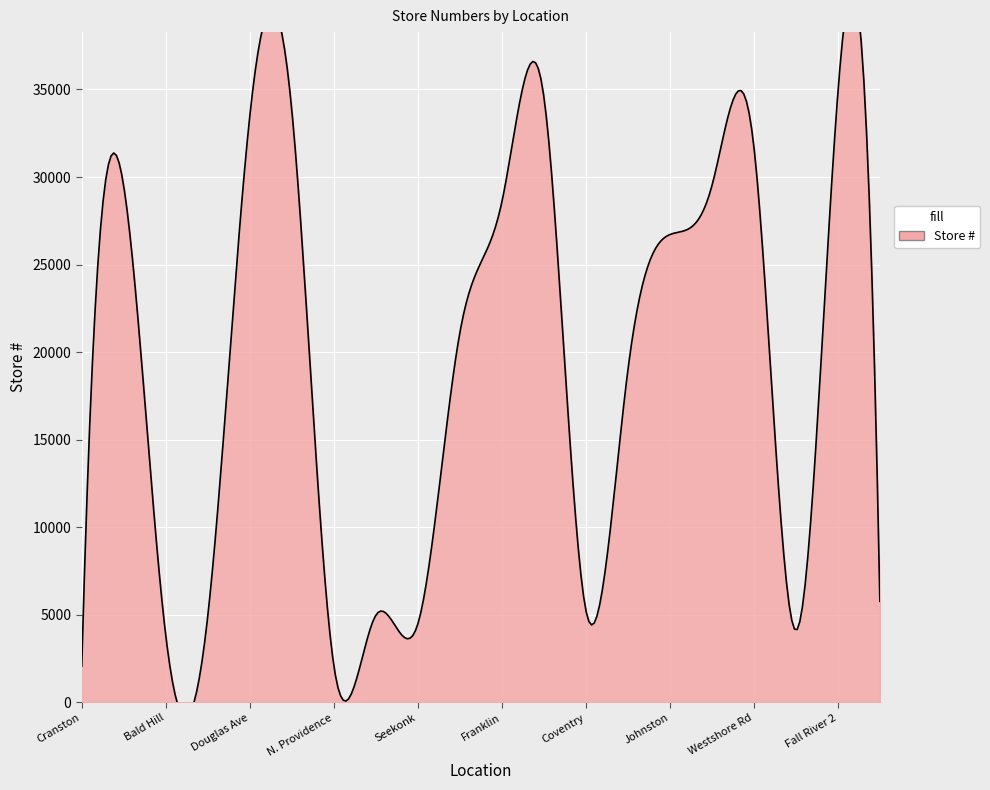

List the labels in order of value, largest first.

Fall River 2, Taunton, Broad St, Douglas Ave, Westshore Rd, N. Smithfield, Cranston 2, Franklin, Johnston, Raynham, Warwick, Middletown, Coventry, Walpole, Woonsocket, Seekonk, Fall River, Bald Hill, N. Providence, Cranston